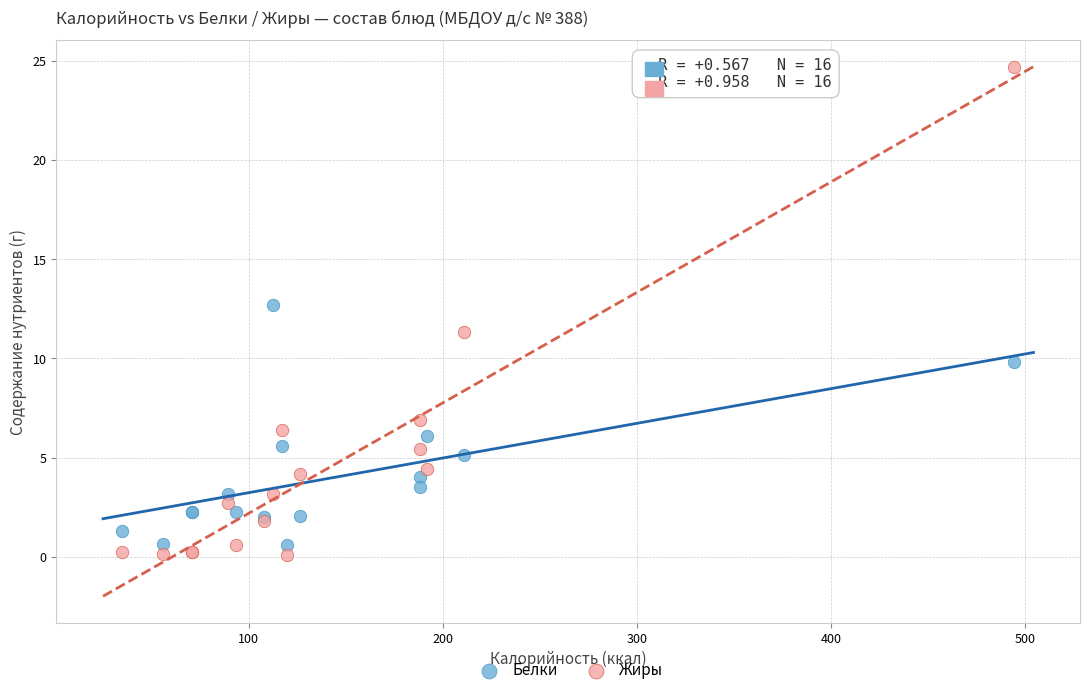

Which series contains the highest Y value?

Жиры